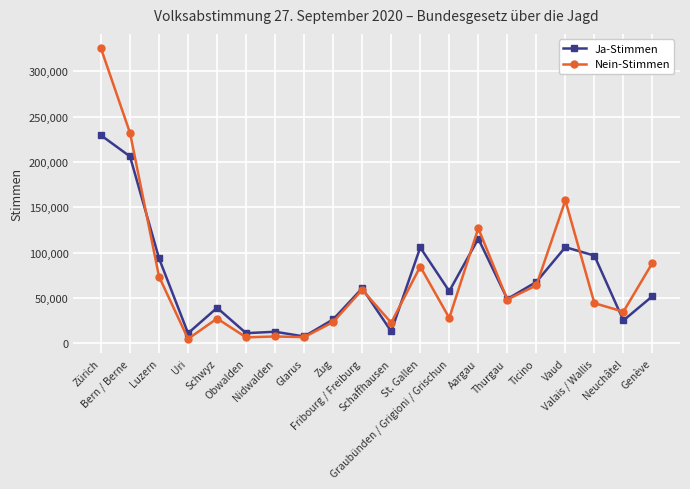

Does the chart have visible grid lines?

Yes